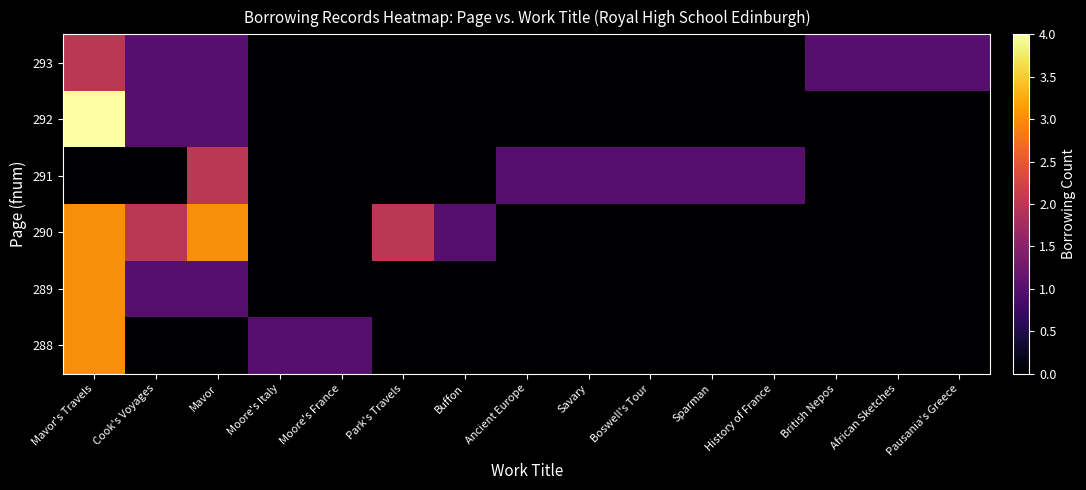

At which category does the chart reach its minimum across all series?

Cook's Voyages